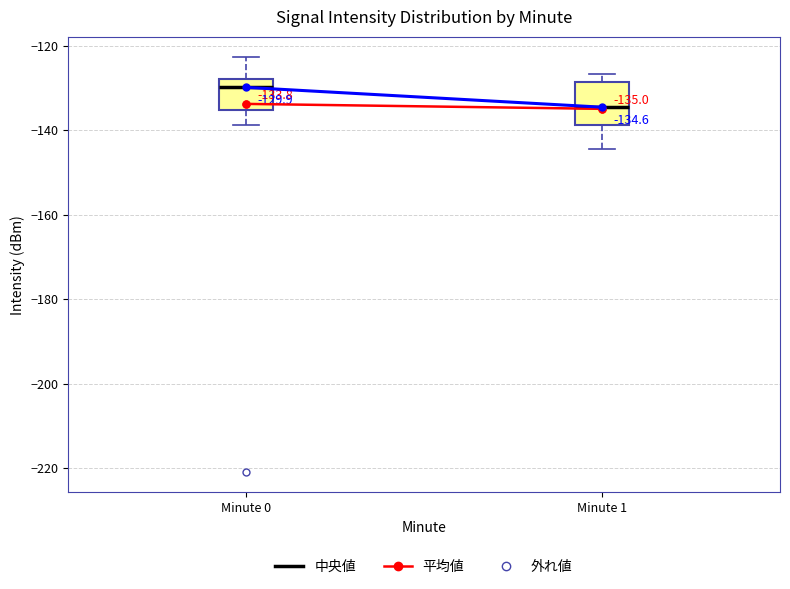

Which box's median line is the lowest?

Minute 1